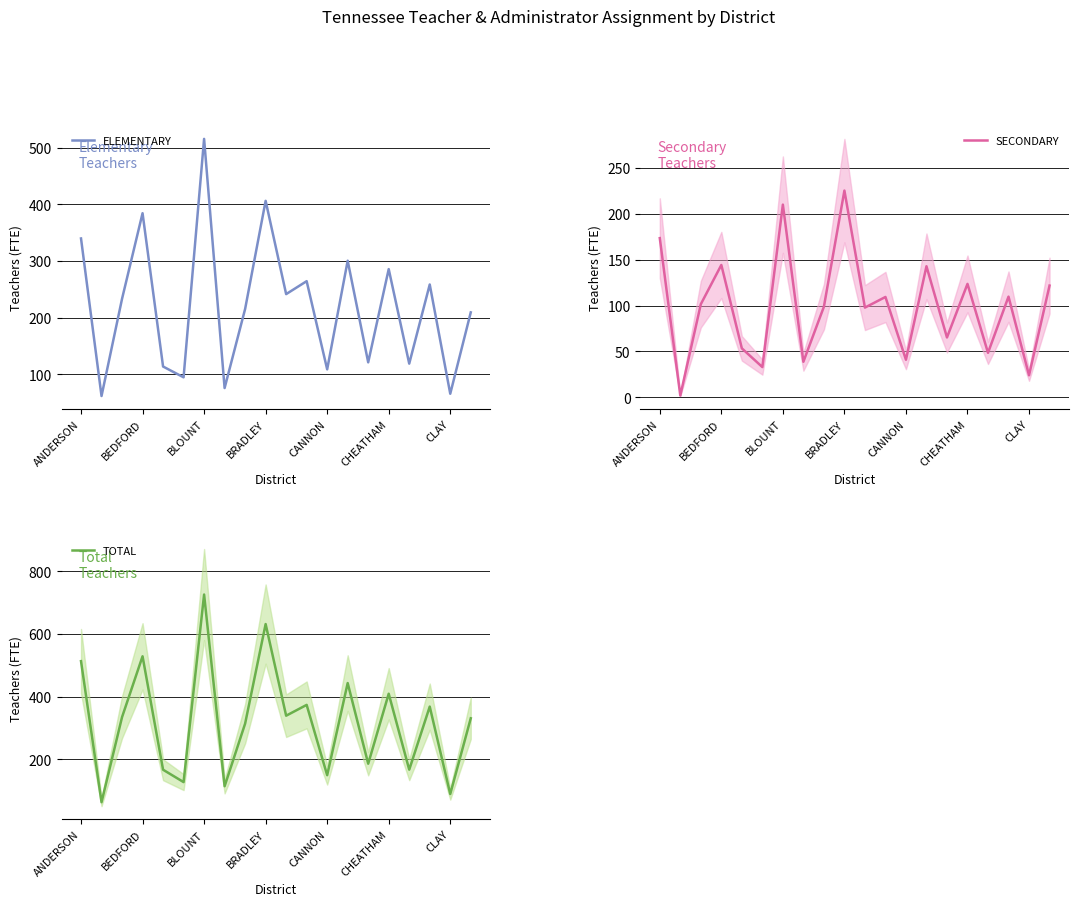

What is the difference between the maximum and minimum values in the ELEMENTARY series?

454.1